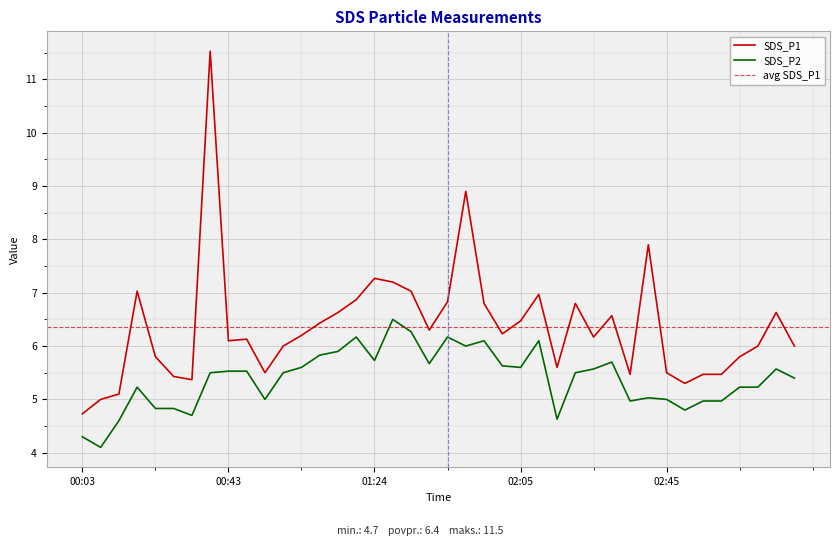

At which category does the chart reach its minimum across all series?

00:08